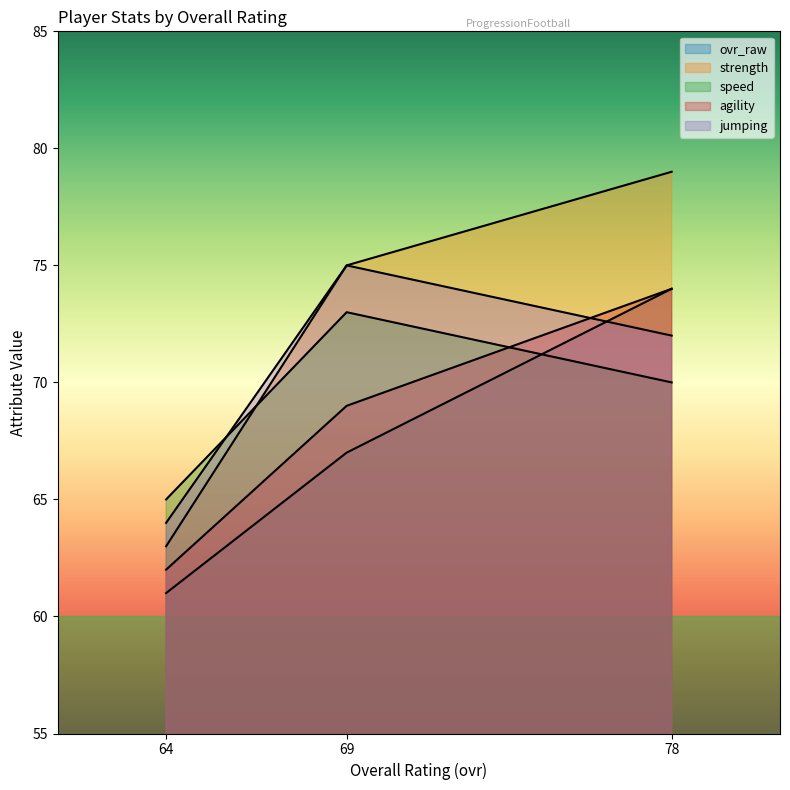

What is the highest value of the jumping series?

75